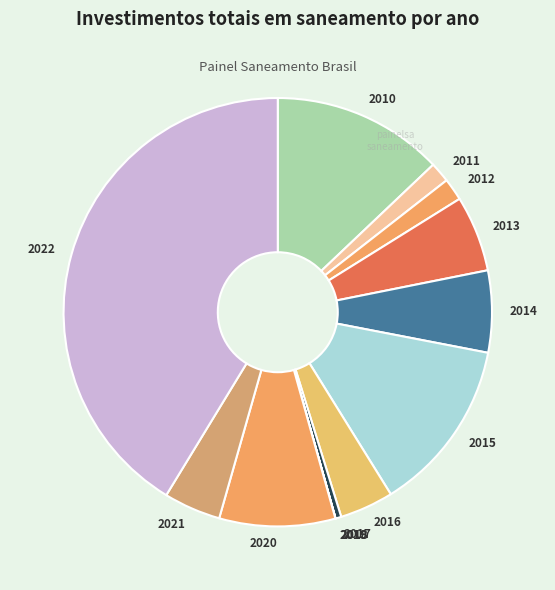

Does 2013 represent more than half of the total?

No